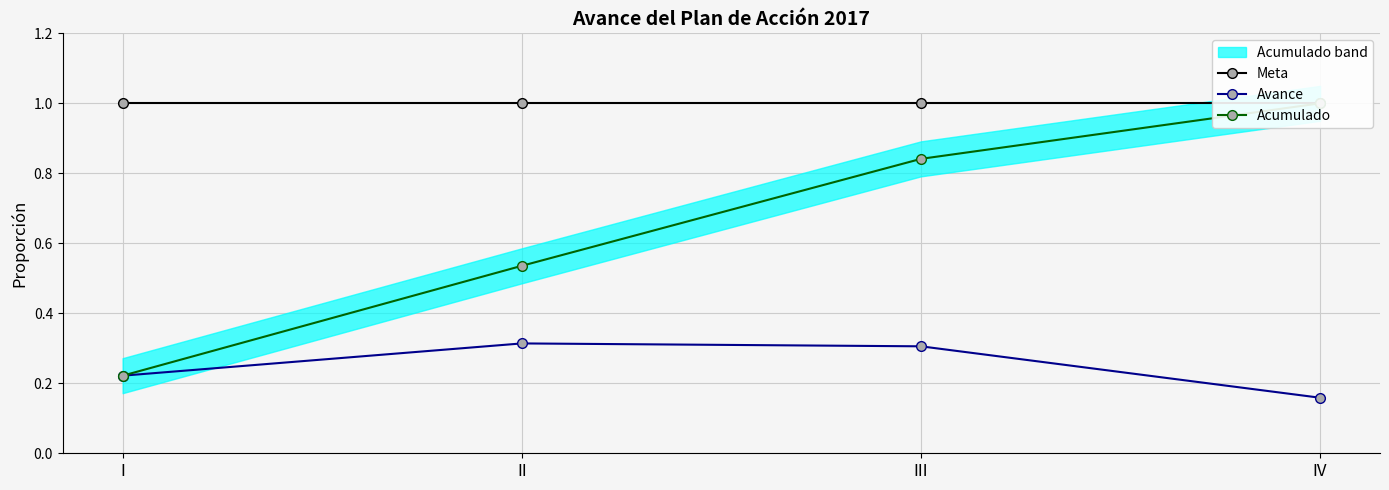

What value does the Meta series have at I?

1.0